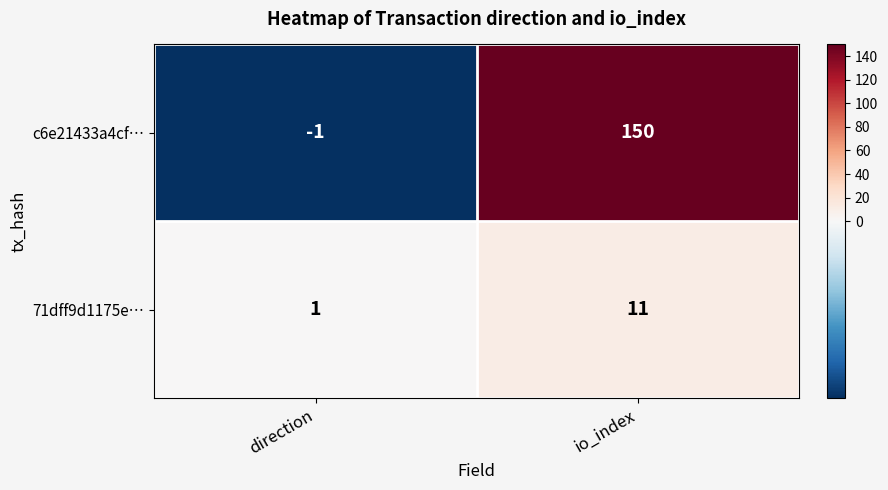

The c6e21433a4cf… series shows -1 at direction. True or false?

True